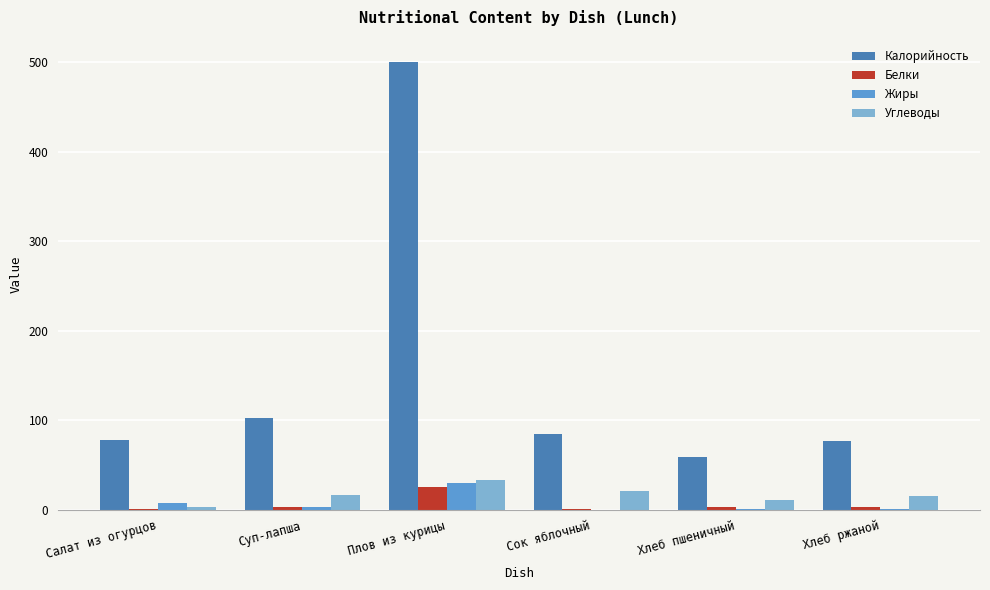

Between Салат из огурцов and Плов из курицы, which series saw the biggest shift?

Калорийность